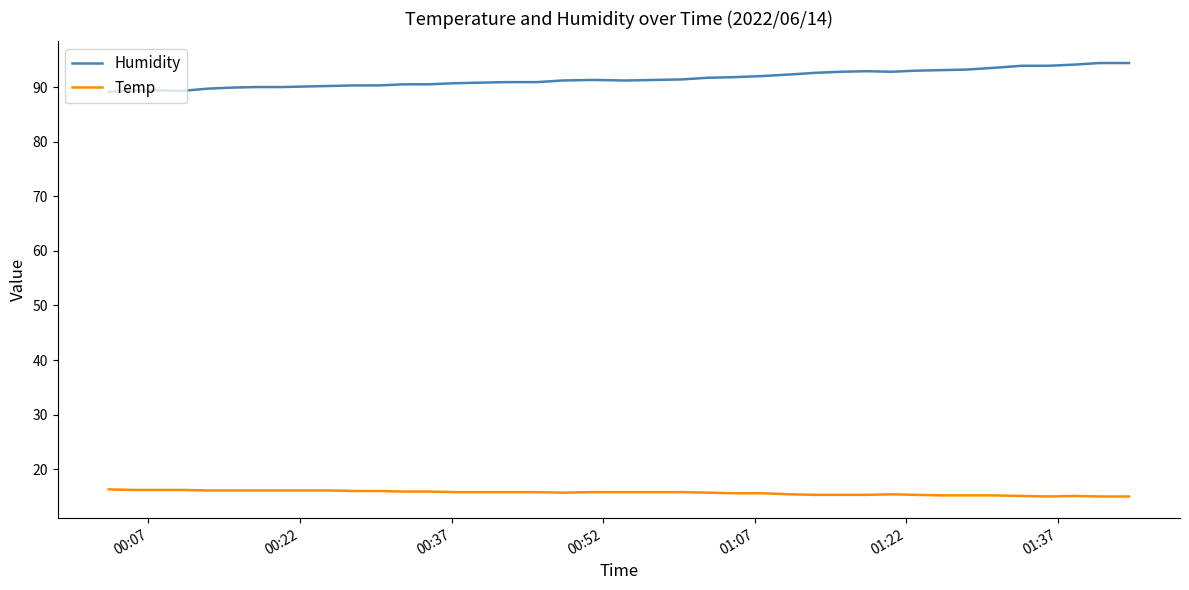

True or false: Temp and Humidity cross at least once.

False